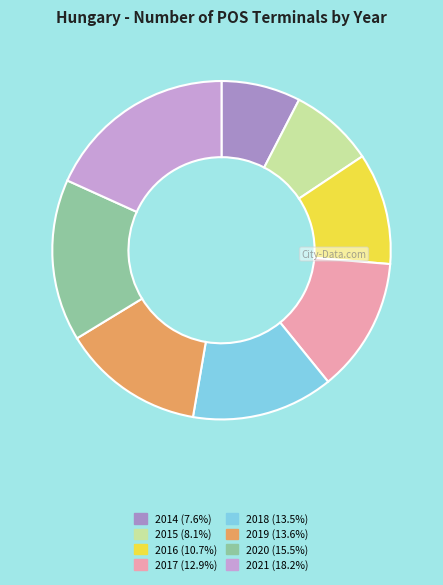

Do 2018 and 2014 together represent more than half of the pie?

No